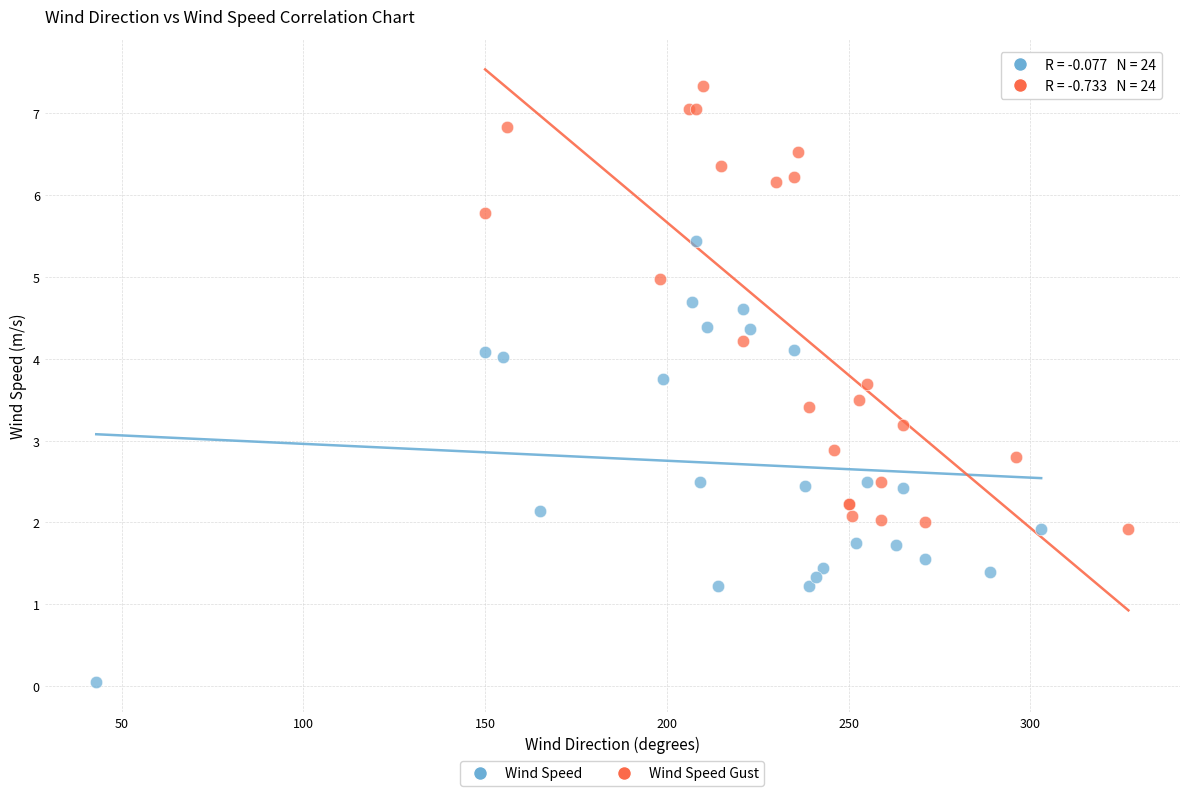

Which series has the largest Y range (max minus min)?

Wind Speed Gust